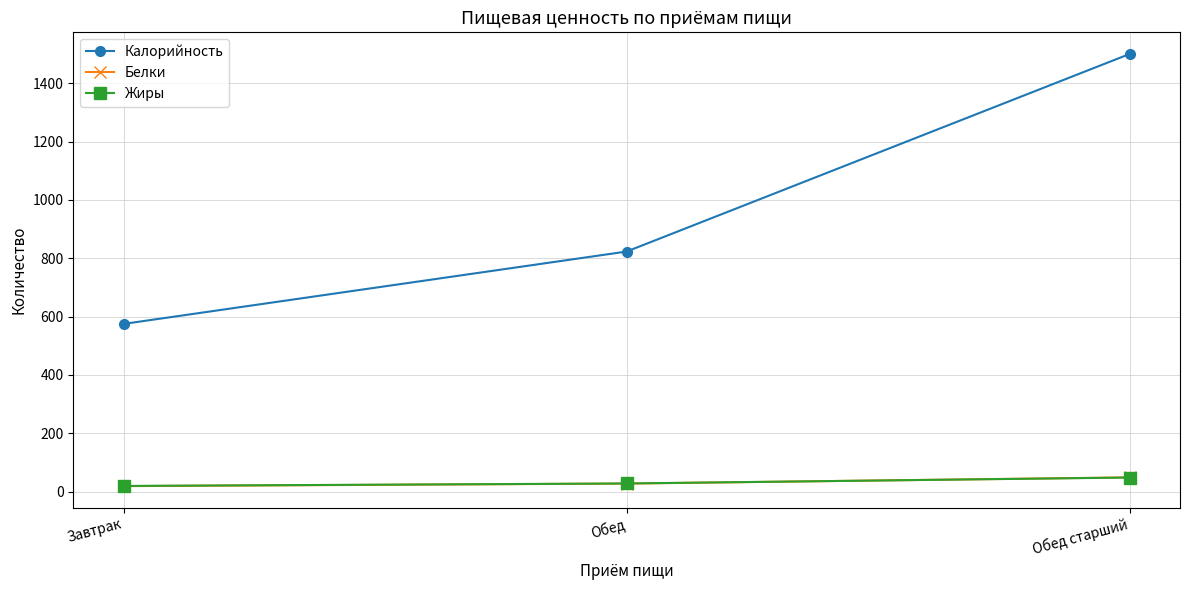

How many lines are shown in the chart?

3